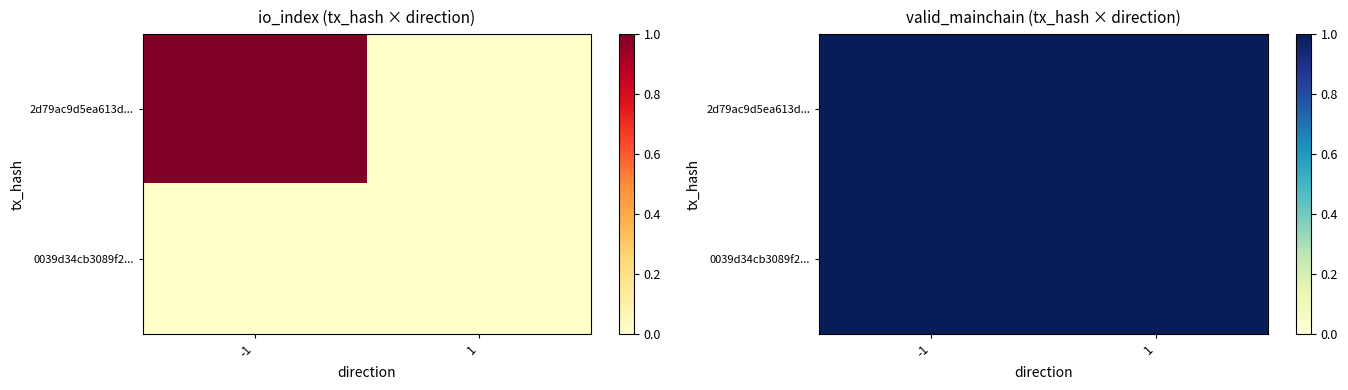

Reading right to left, extract all data points from this chart.

2d79ac9d5ea613d597408dc22c0e6894da73252: 1=0	-1=1
0039d34cb3089f21bbd976e25dc636fea77b655: 1=0	-1=0